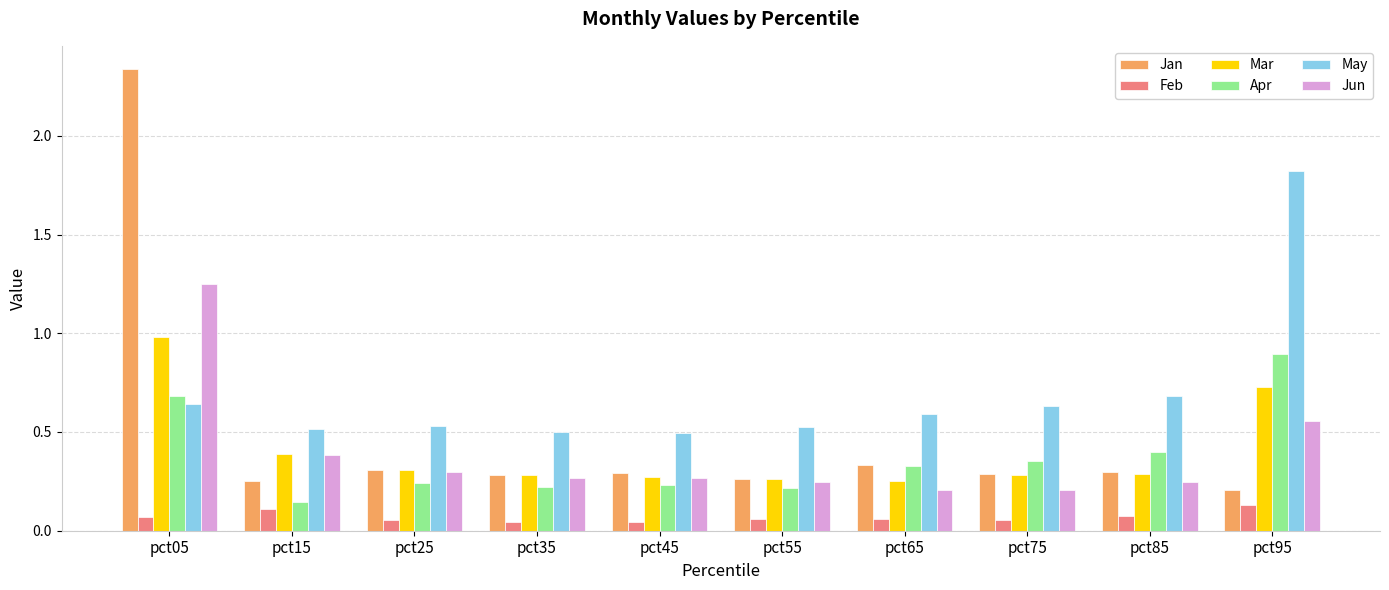

What is the sum of the Jun values at pct95 and pct85?

0.8